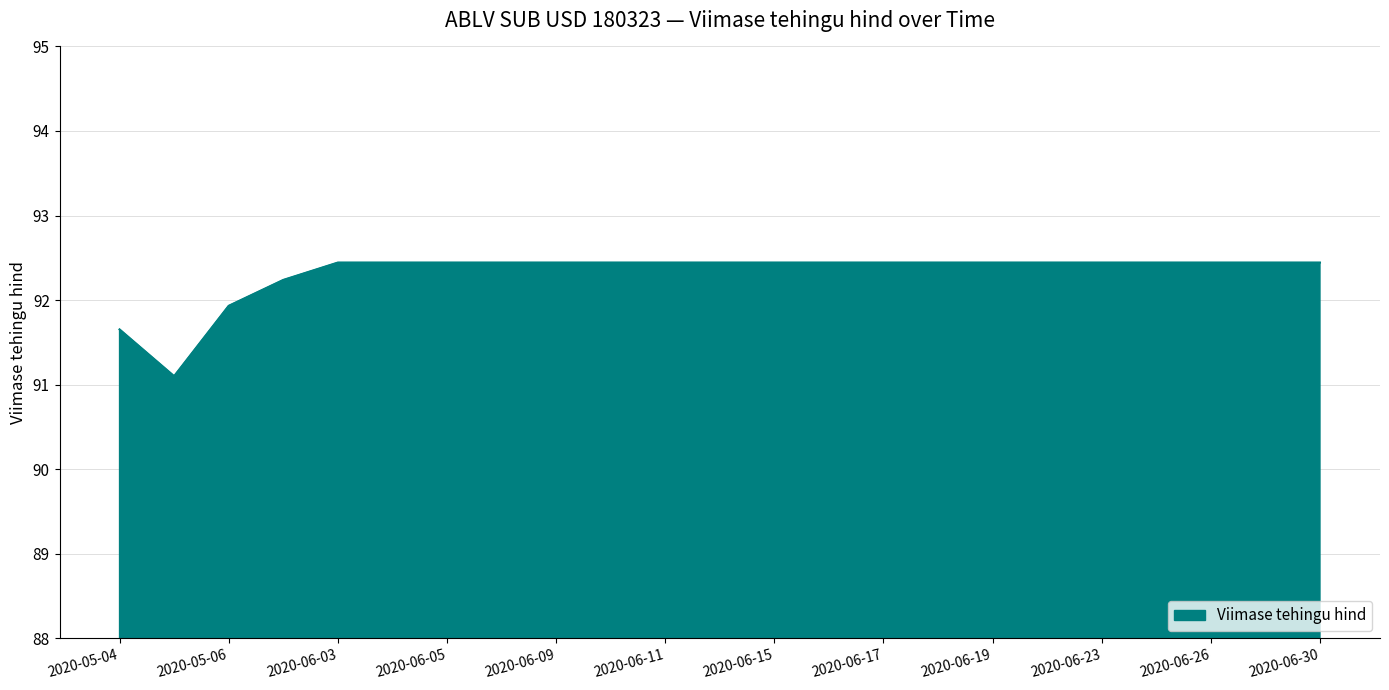

What is the difference between the maximum and minimum values?

1.3